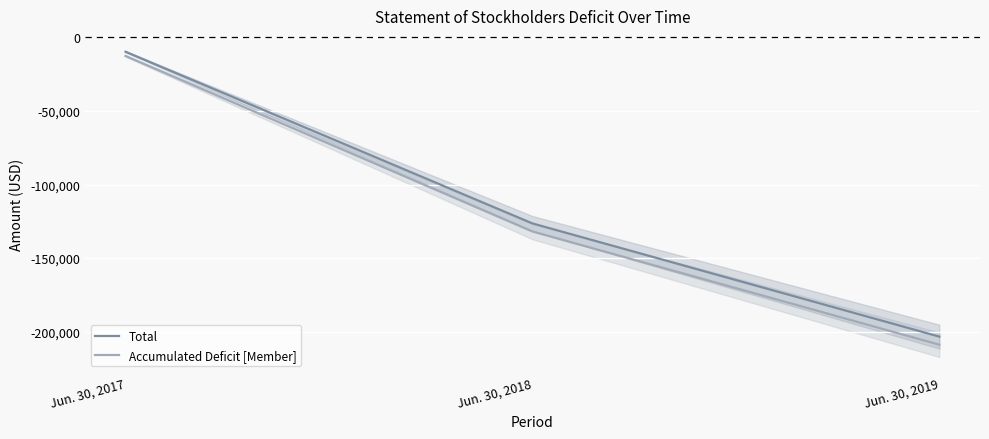

At which label does Total first exceed -126428?

Jun. 30, 2017